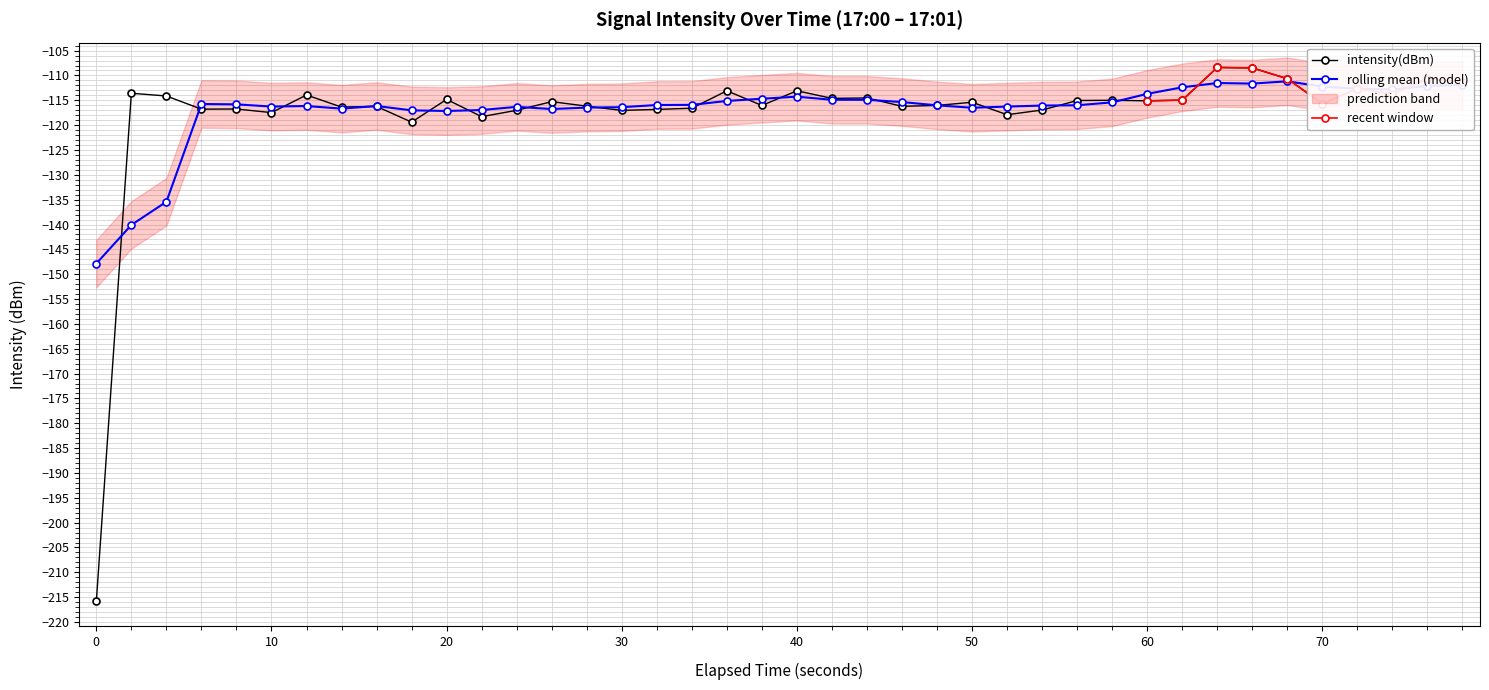

How many values are below -115?

23